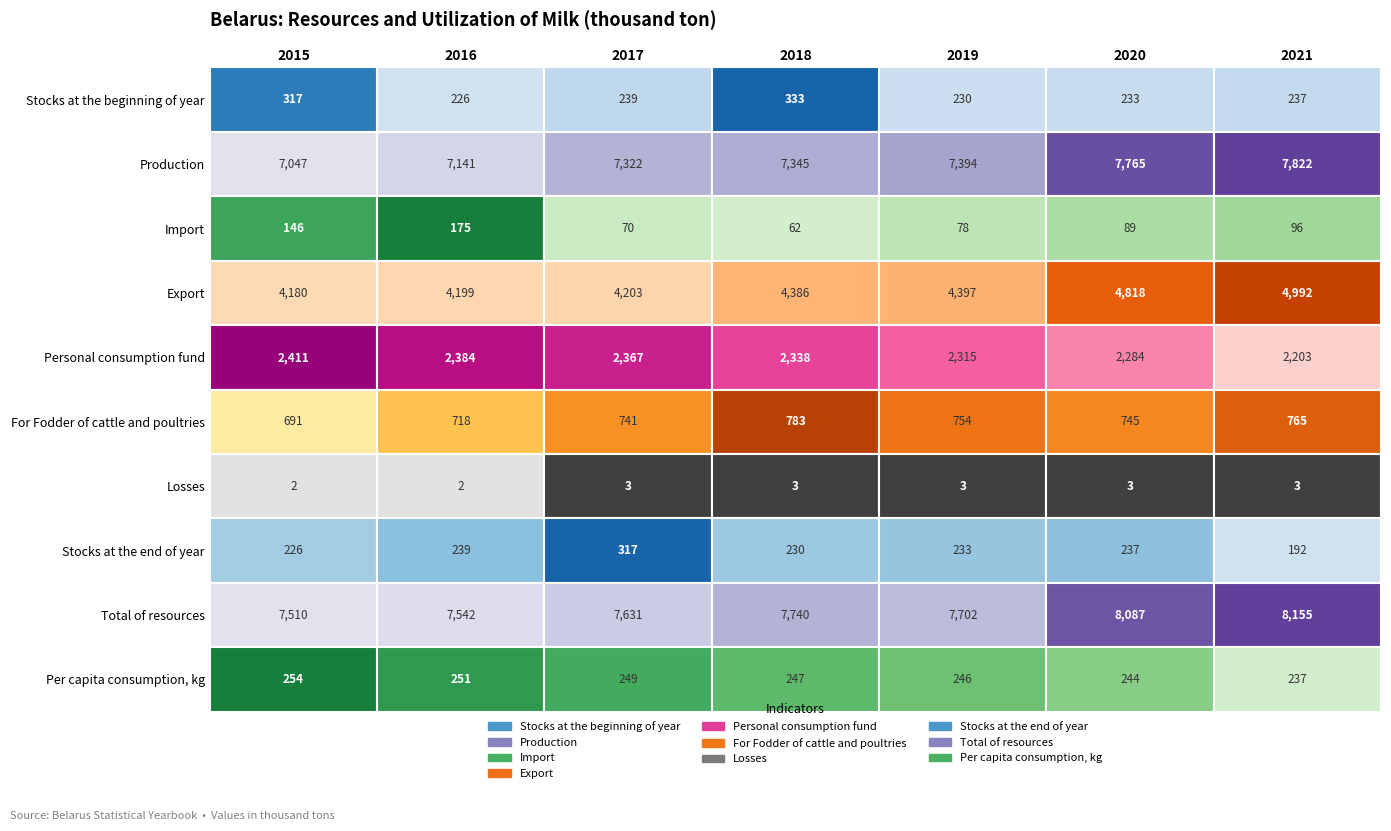

The value of Personal consumption fund at 2016 is 2384. True or false?

True